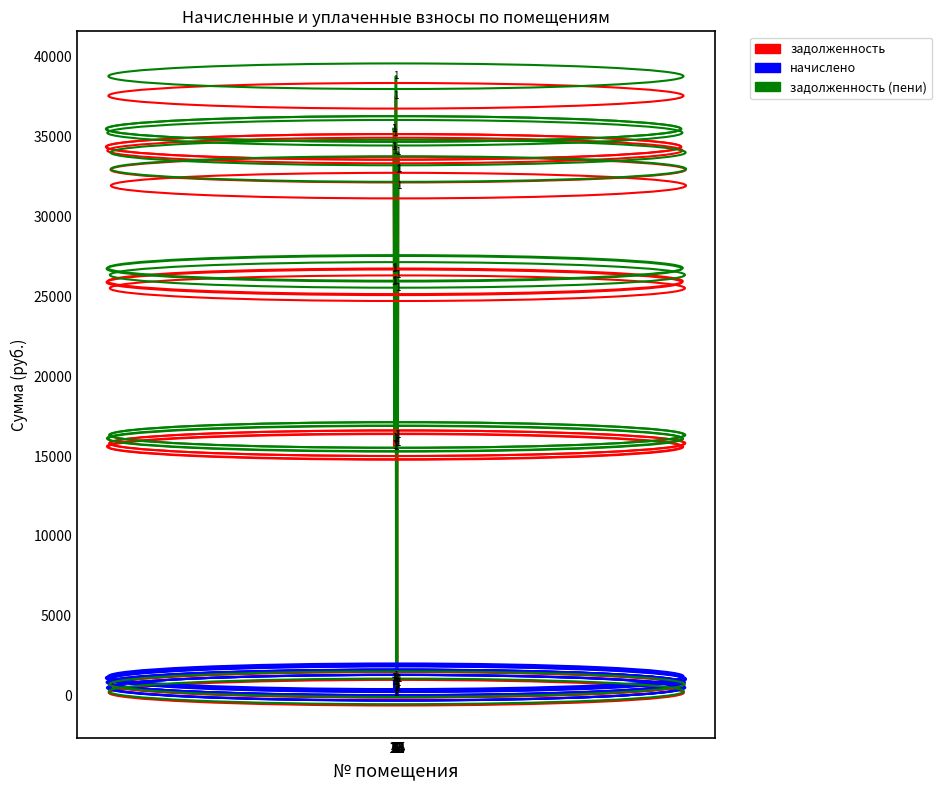

What is the difference between the second highest and second lowest values in the задолженность series?

33653.8